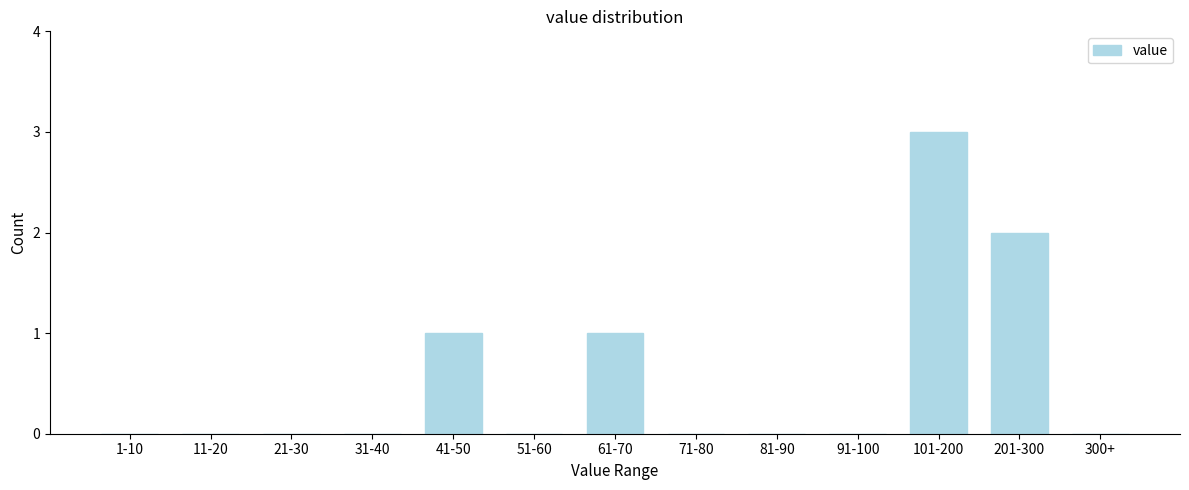

Reading left to right, transcribe all the data shown in this chart.

1-10=0	11-20=0	21-30=0	31-40=0	41-50=1	51-60=0	61-70=1	71-80=0	81-90=0	91-100=0	101-200=3	201-300=2	300+=0